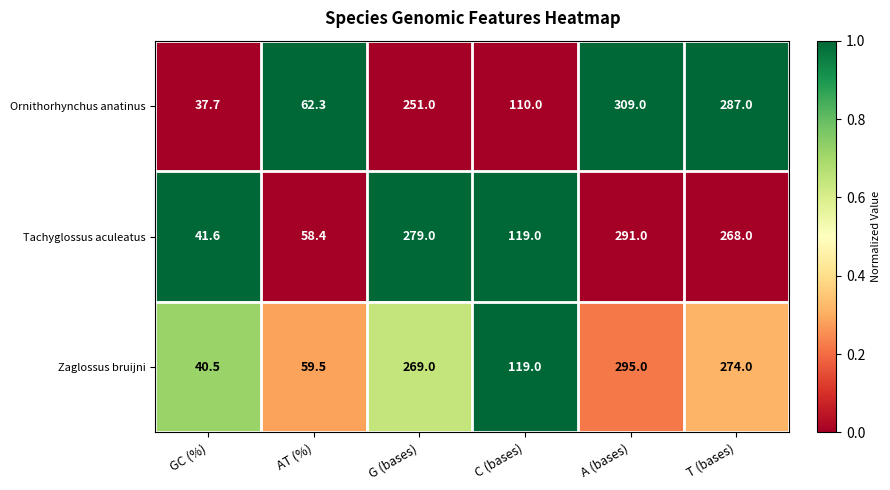

What is the difference between the maximum and second lowest values in the Tachyglossus aculeatus series?

232.6